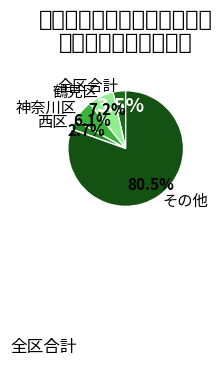

Which category has the smallest portion of the pie?

西区